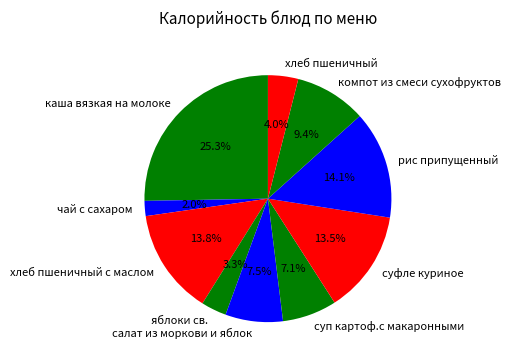

Is there a majority slice in this chart?

No